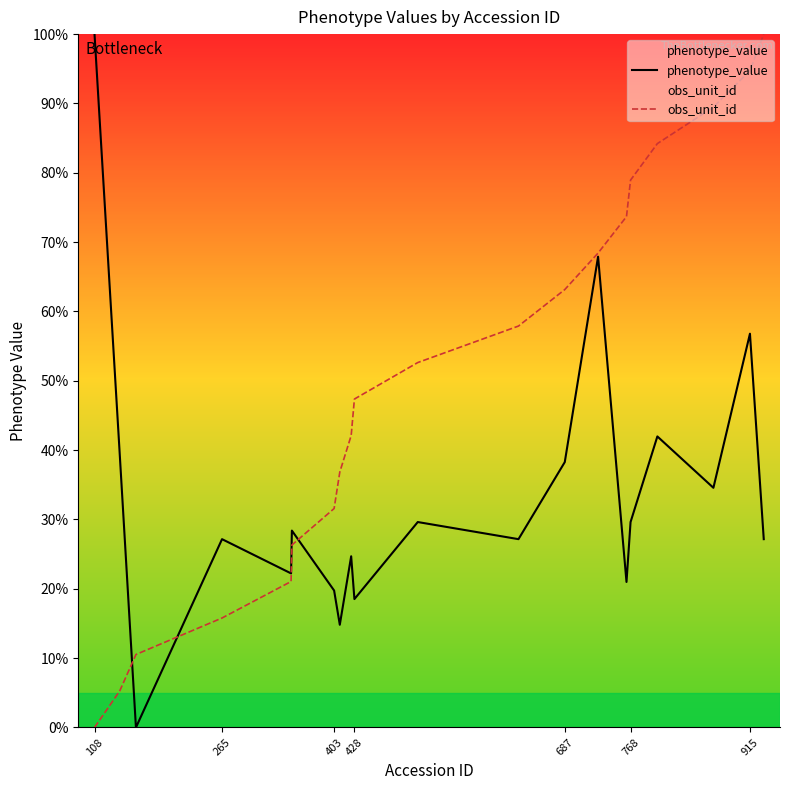

True or false: obs_unit_id has a value of 47.4 at 428.

True